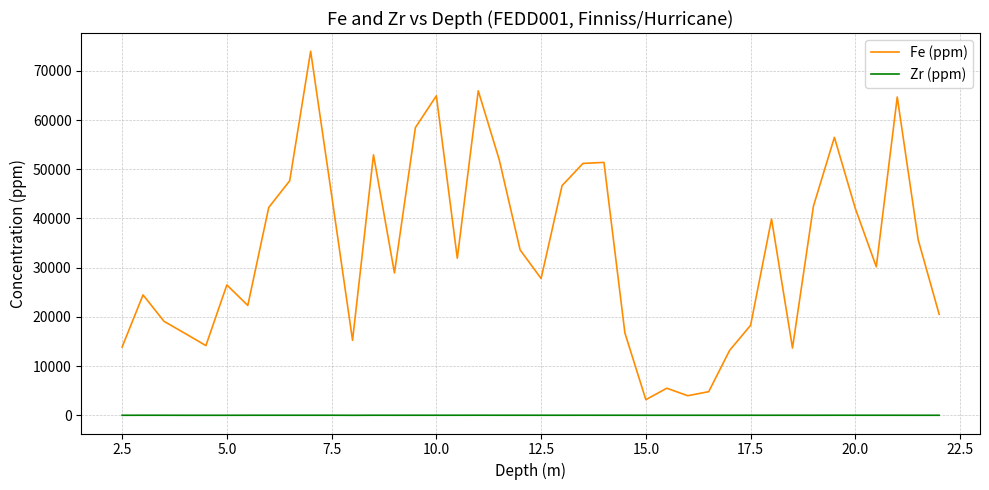

What is the difference between the maximum and minimum values in the Fe (ppm) series?

70808.2